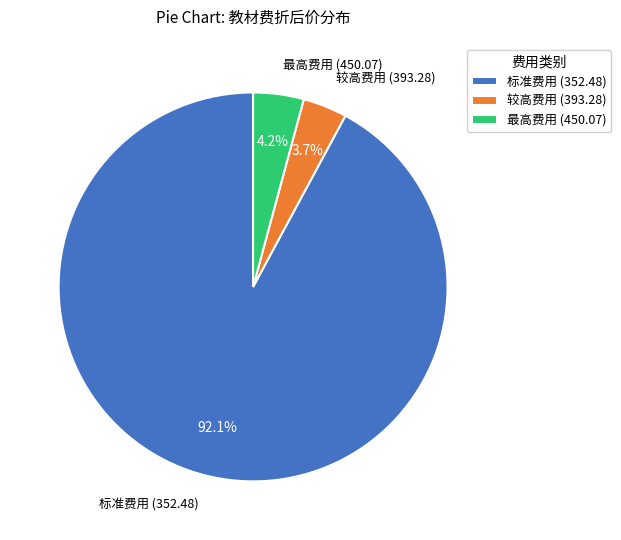

Combined, do 较高费用 (393.28) and 最高费用 (450.07) account for over 50%?

No